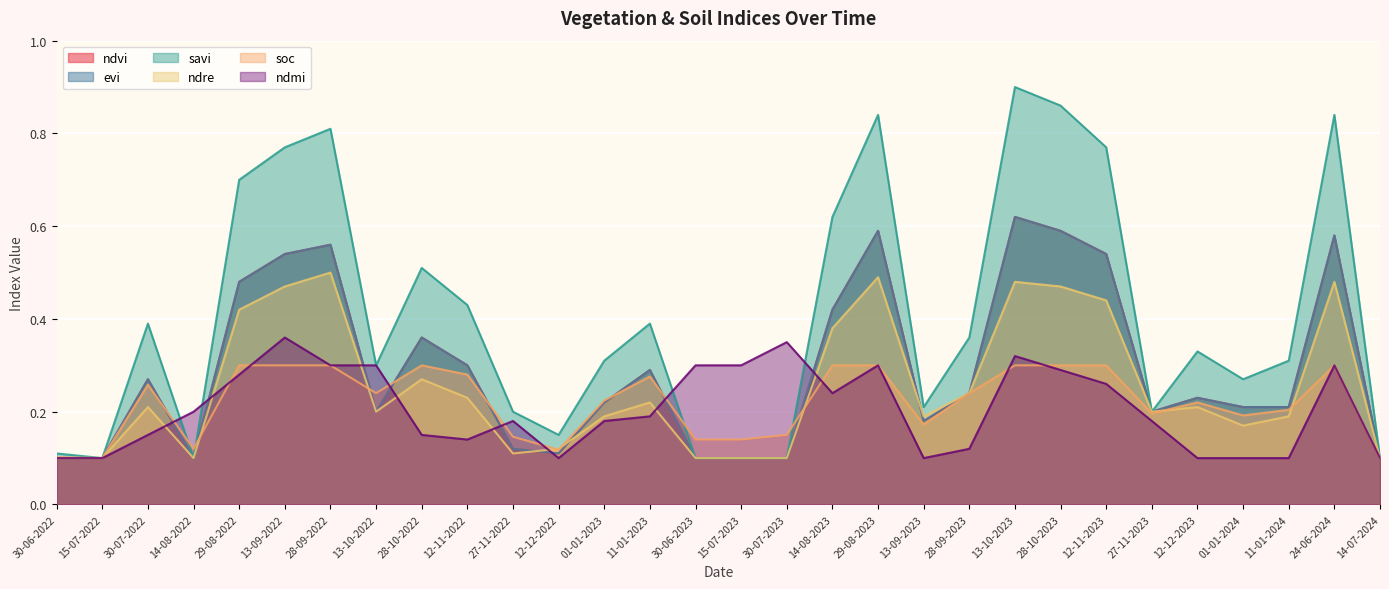

True or false: ndvi and savi intersect in this chart.

False